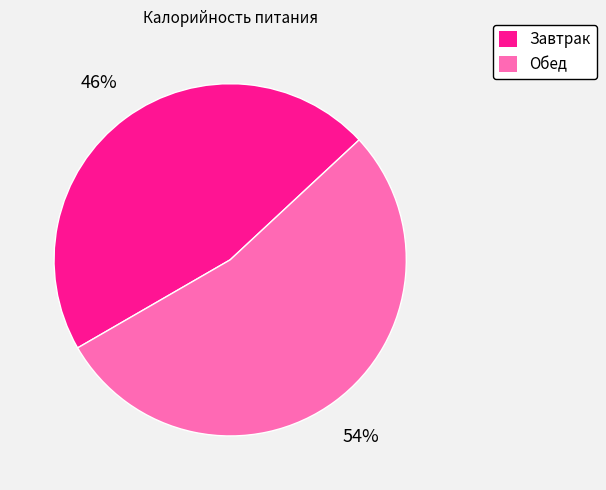

What is the ratio of the value at Завтрак to the value at Обед?

0.9